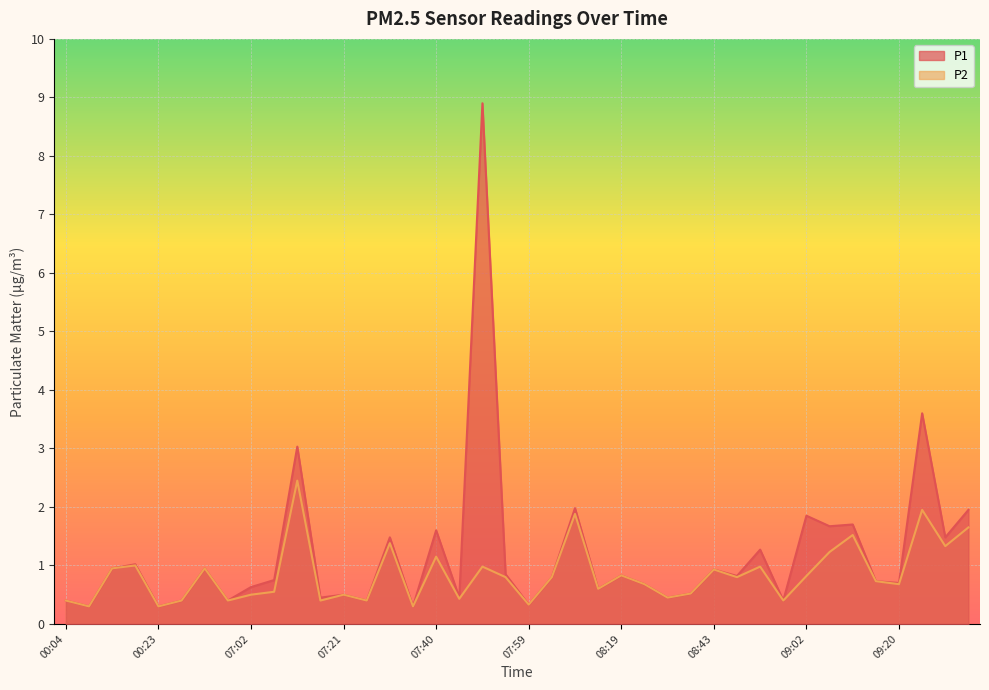

True or false: P2 has more than 1 points higher than both neighbors.

True